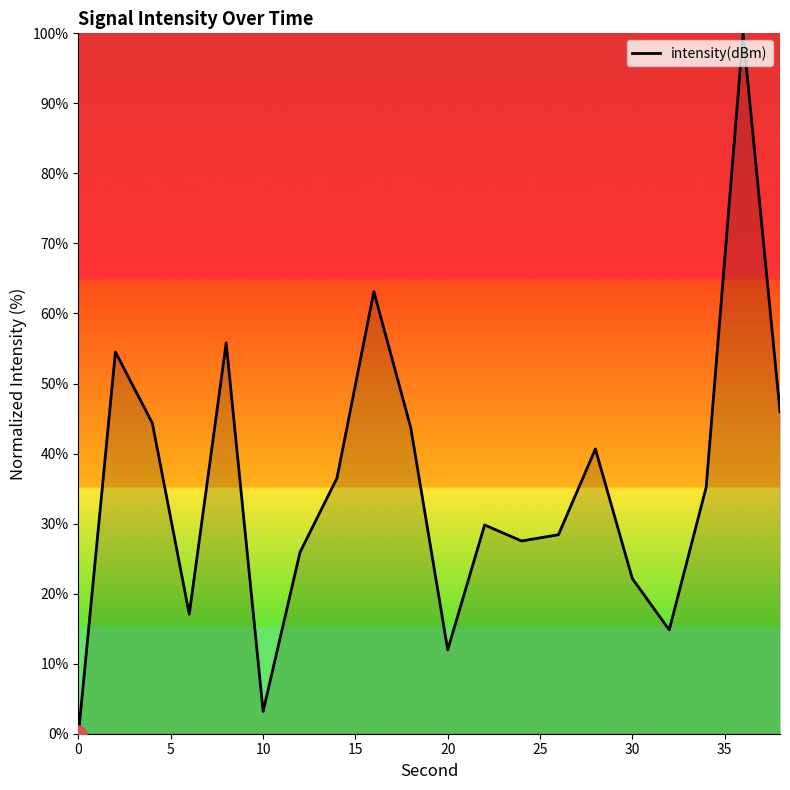

Is this an area chart (filled region under the line)?

No